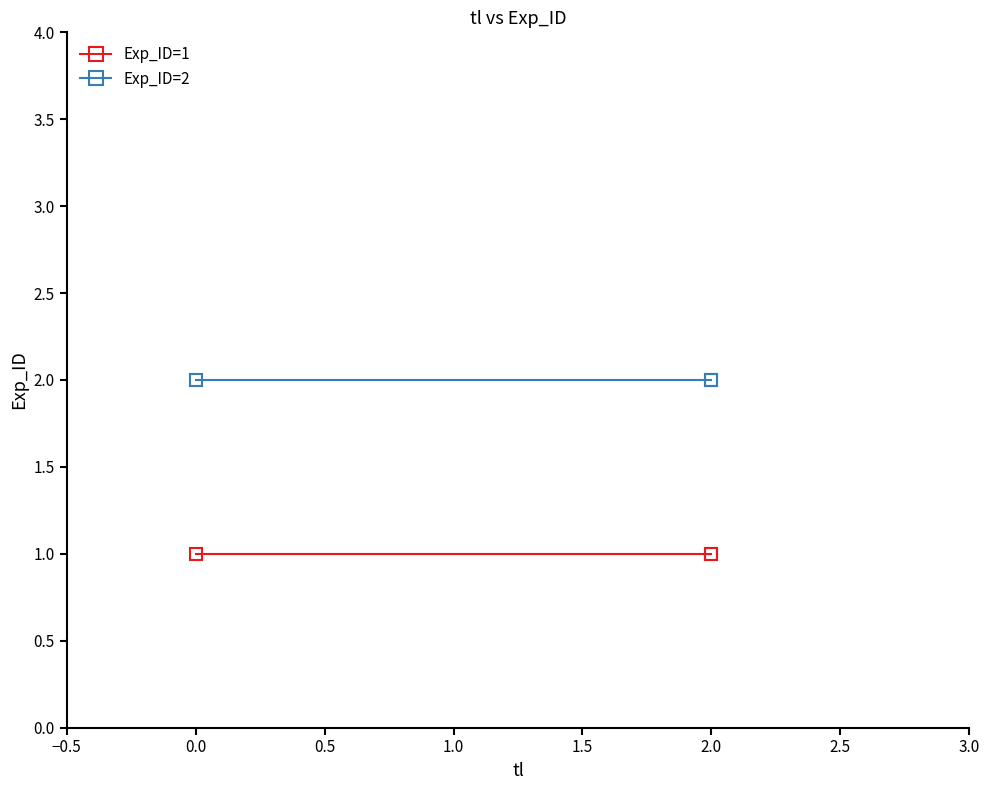

Rank the series at 2.0 from highest to lowest value.

Exp_ID=2, Exp_ID=1